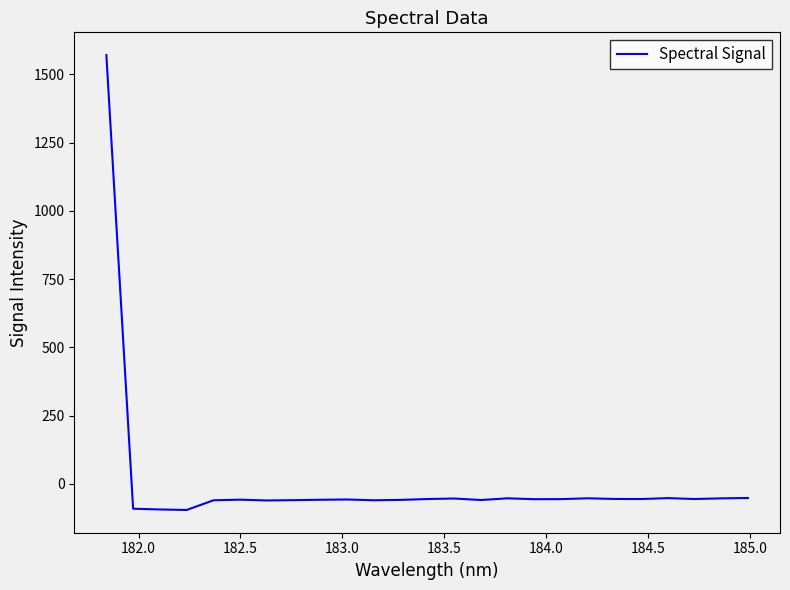

What is the smallest value displayed?

-96.3